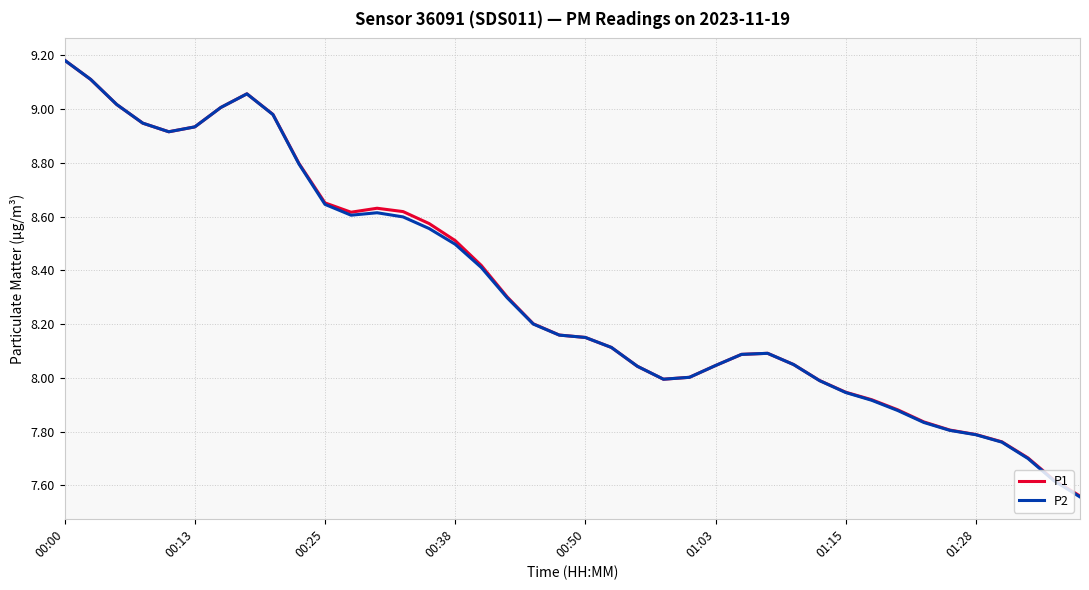

Which series has the widest spread of values?

P2